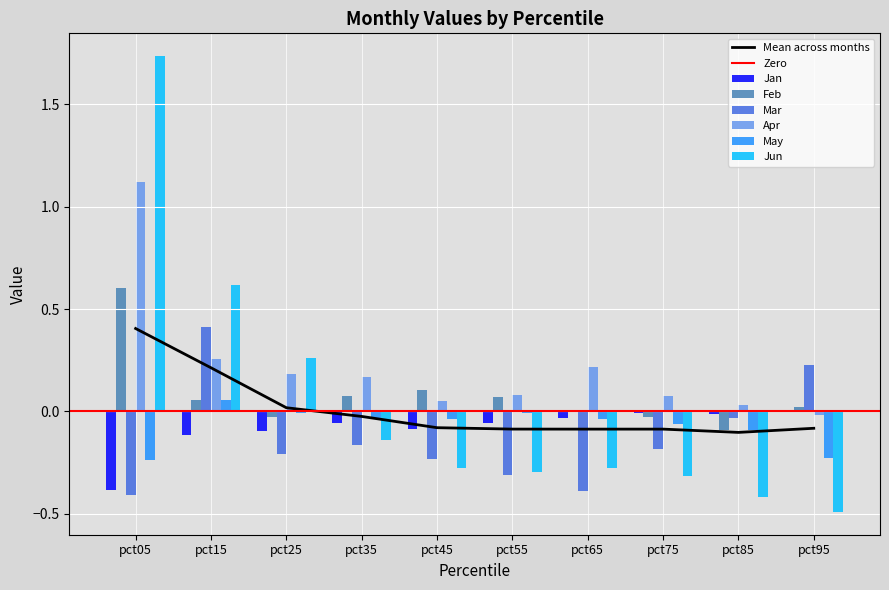

List the labels in order of Apr value, smallest first.

pct95, pct85, pct45, pct75, pct55, pct35, pct25, pct65, pct15, pct05